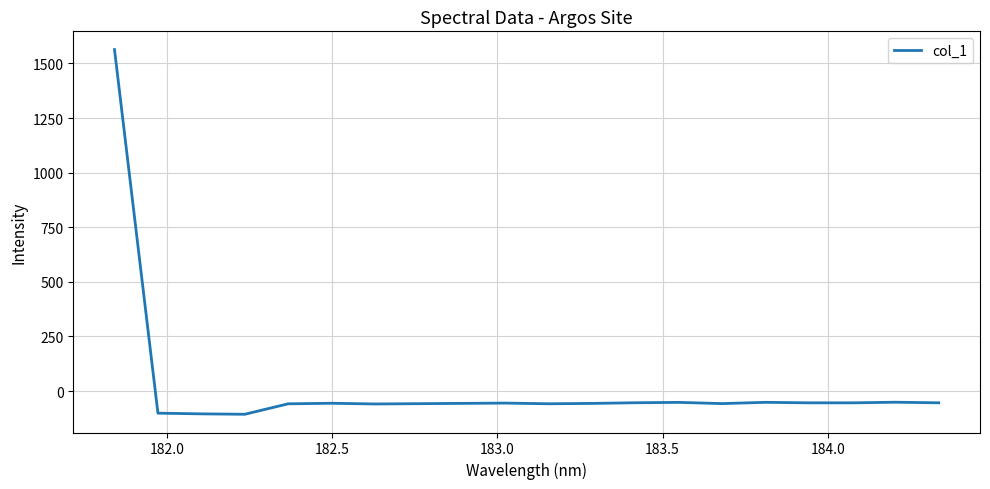

What is the greatest value displayed?

1563.5